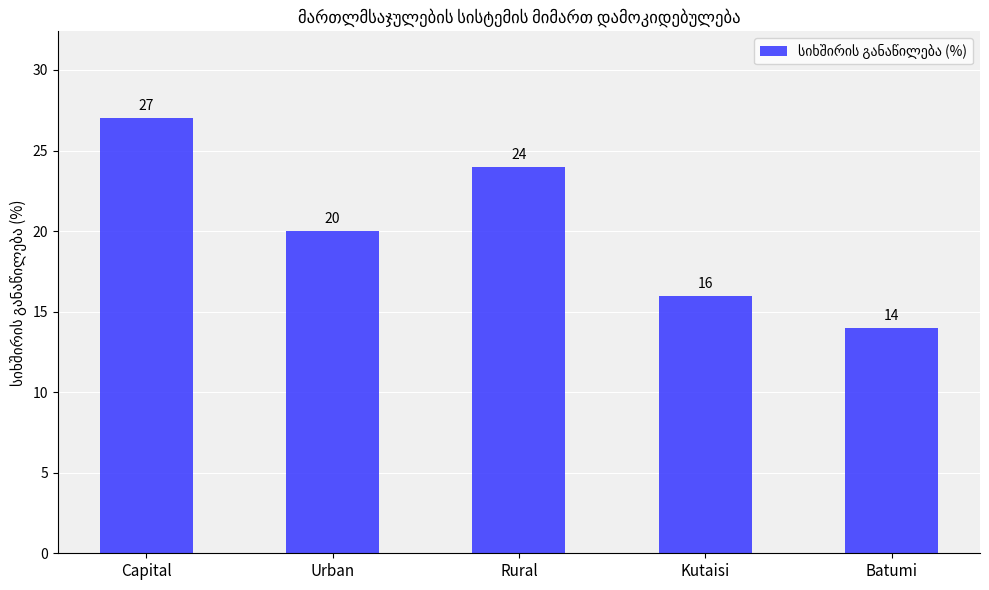

Approximately how many times larger is the value at Rural compared to Urban?

1.2